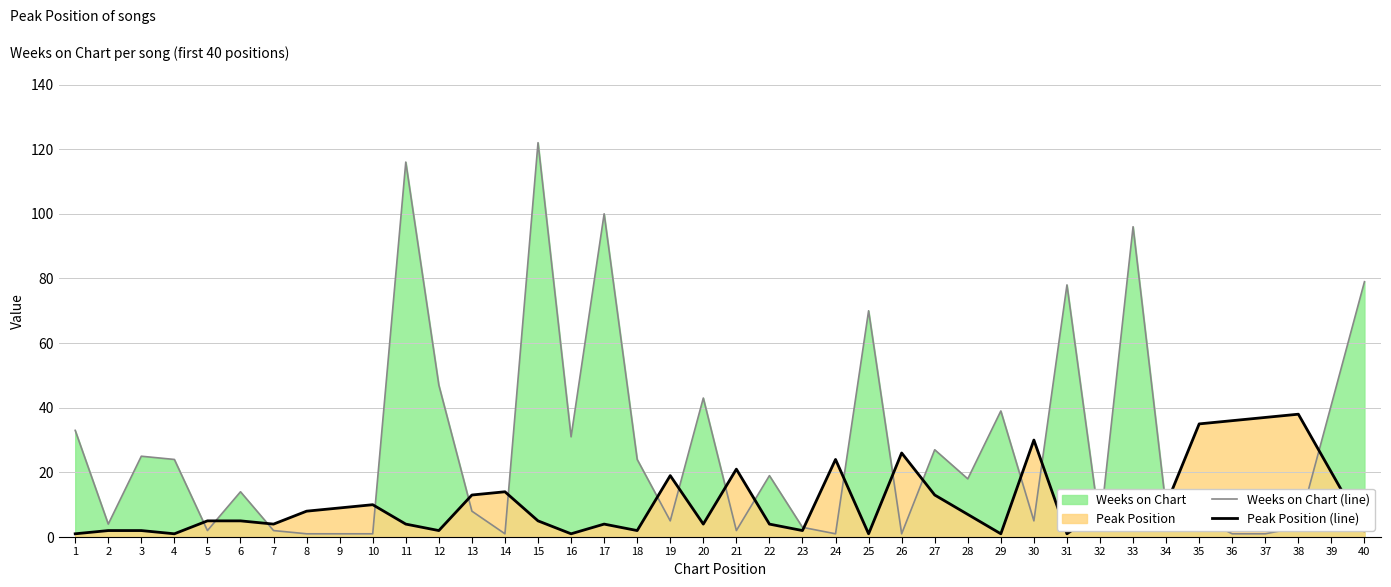

At which label is Peak Position (line) closest to 19?

19